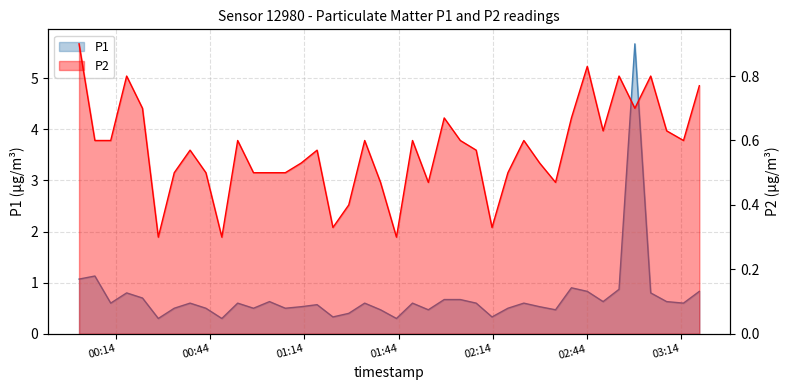

What is the label of the 28th point from the left?

2023-12-20T02:18:53